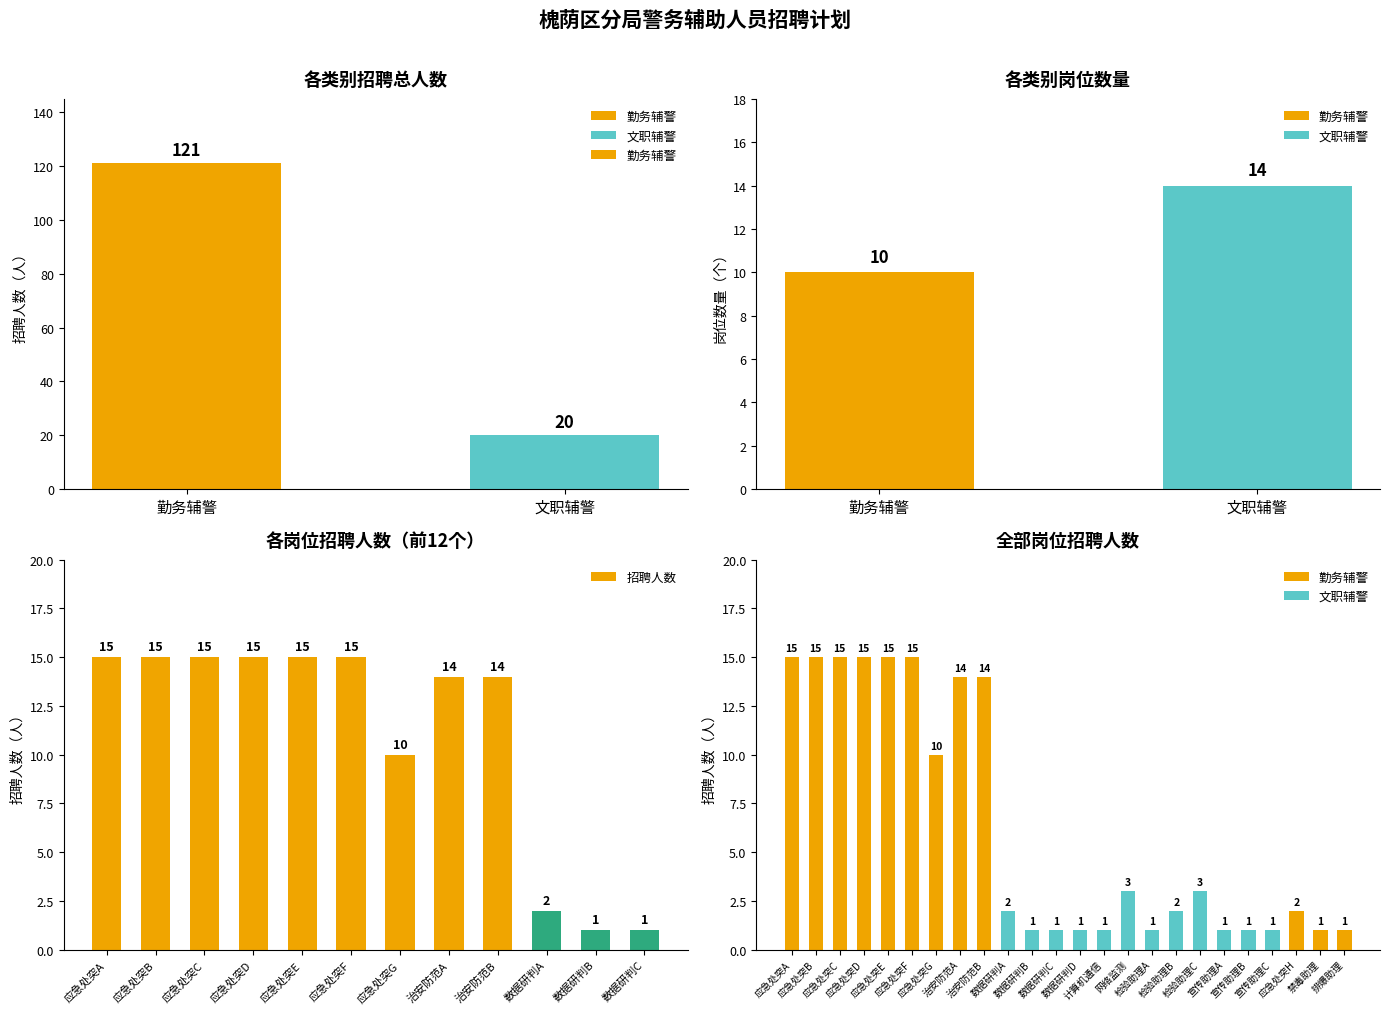

Reading left to right, transcribe all the data shown in this chart.

15	15	15	15	15	15	10	14	14	2	1	1